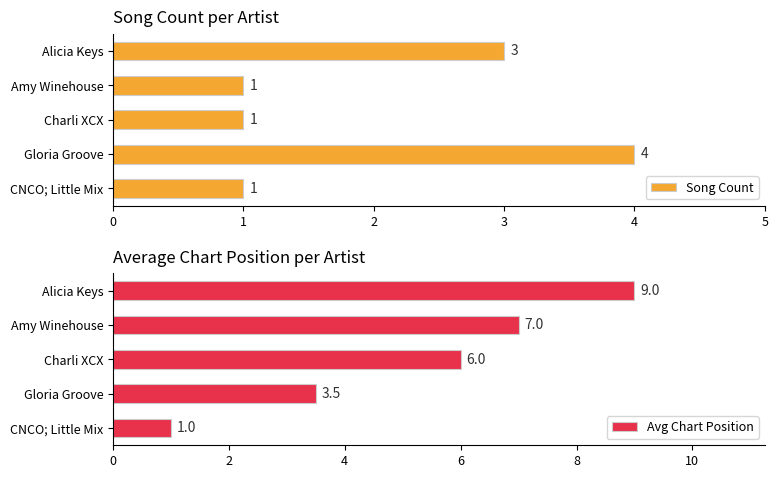

At which label does Song Count reach its peak?

Gloria Groove